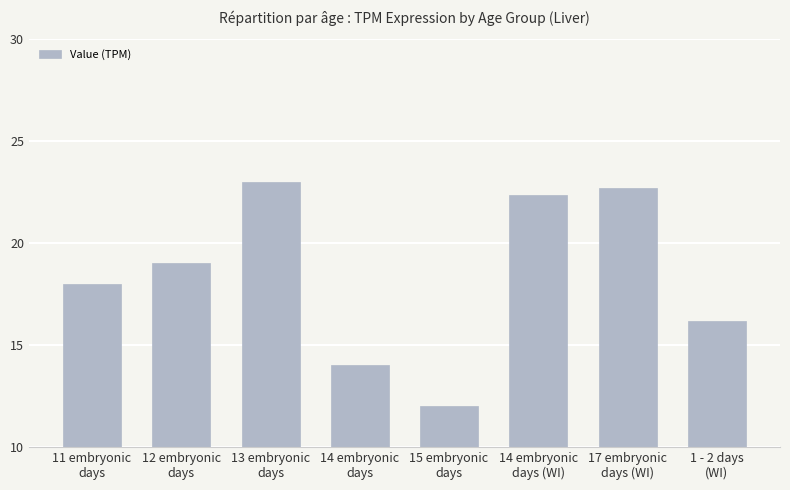

Rank the categories by value from lowest to highest.

15 embryonic
days, 14 embryonic
days, 1 - 2 days
(WI), 11 embryonic
days, 12 embryonic
days, 14 embryonic
days (WI), 17 embryonic
days (WI), 13 embryonic
days